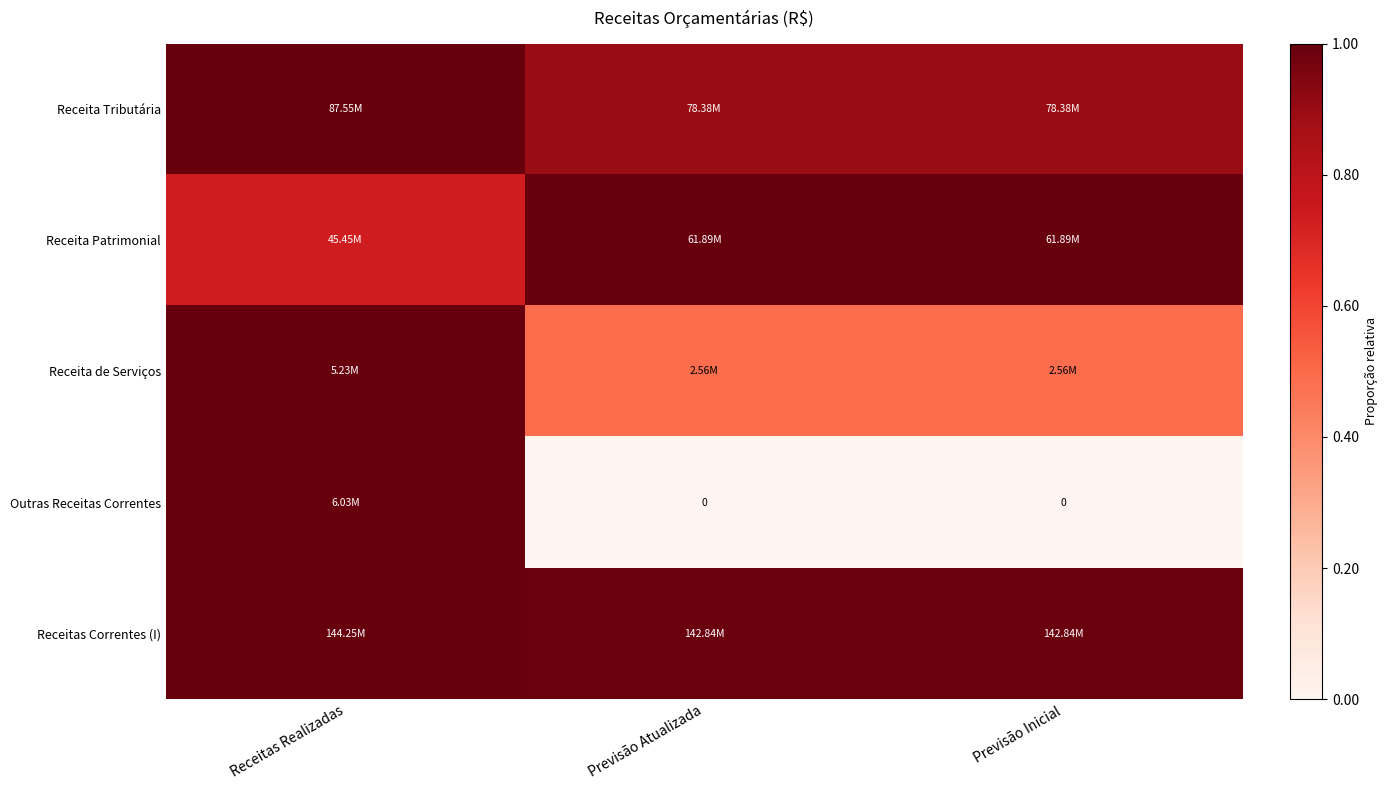

Which category has the lowest value in the Receitas Correntes (I) series?

Previsão Atualizada